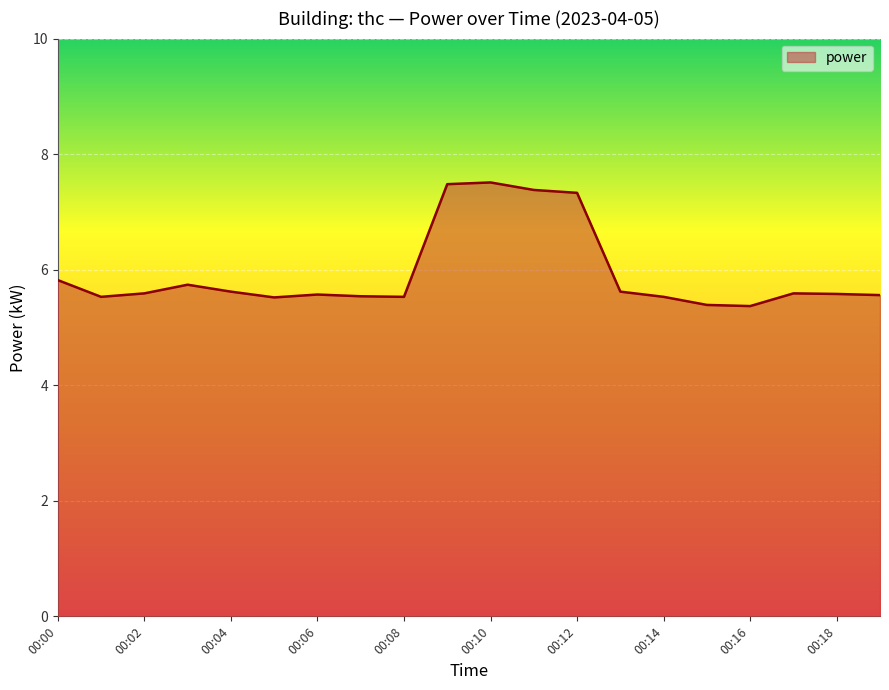

What is the difference between the maximum and minimum values?

2.1